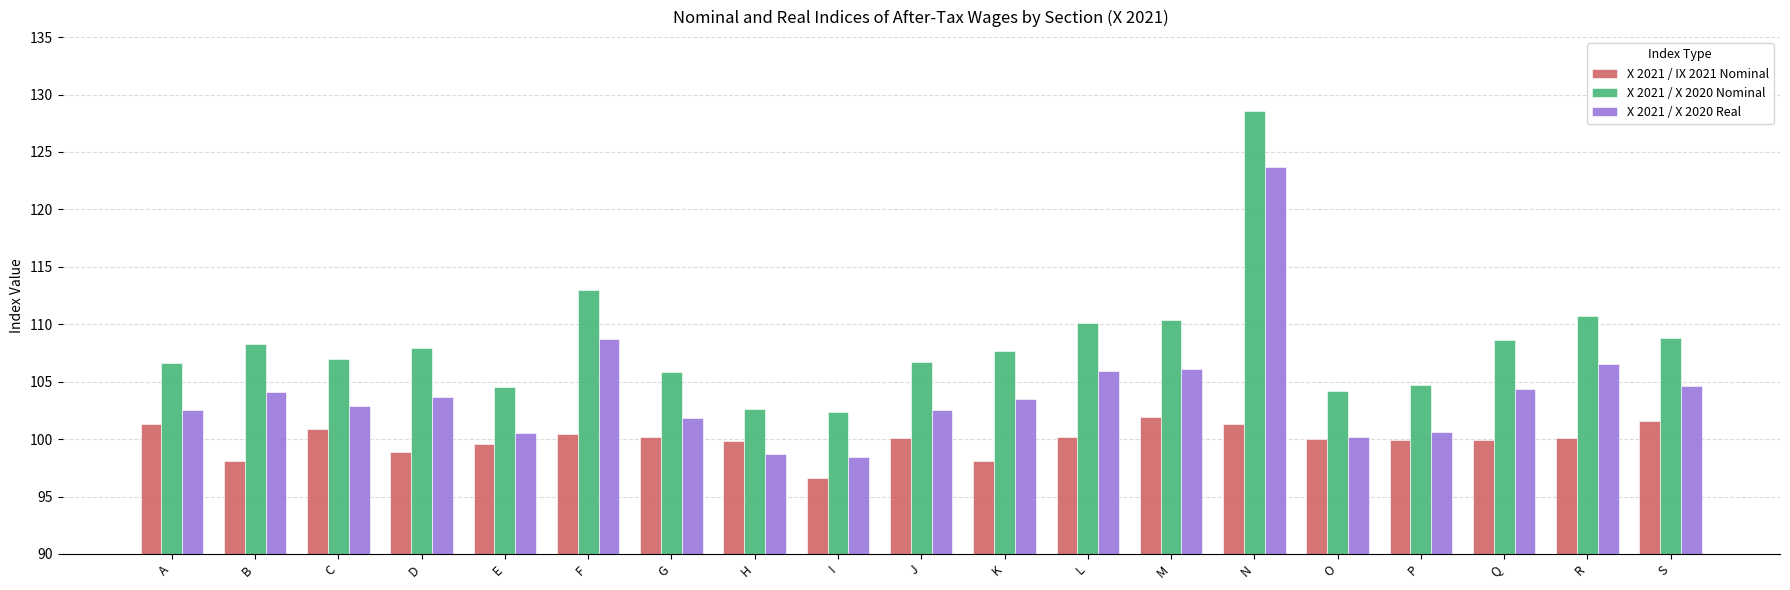

List the series in order of their peak value, highest first.

X 2021 / X 2020 Nominal, X 2021 / X 2020 Real, X 2021 / IX 2021 Nominal